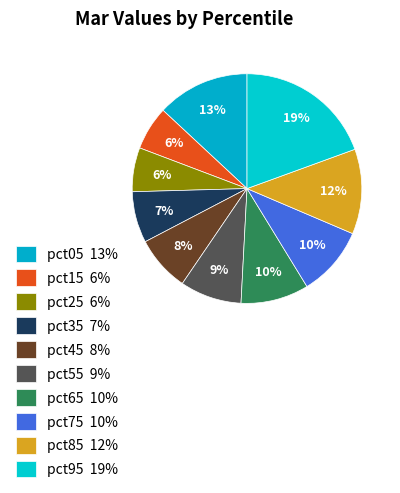

Is pct85 the majority of the pie?

No